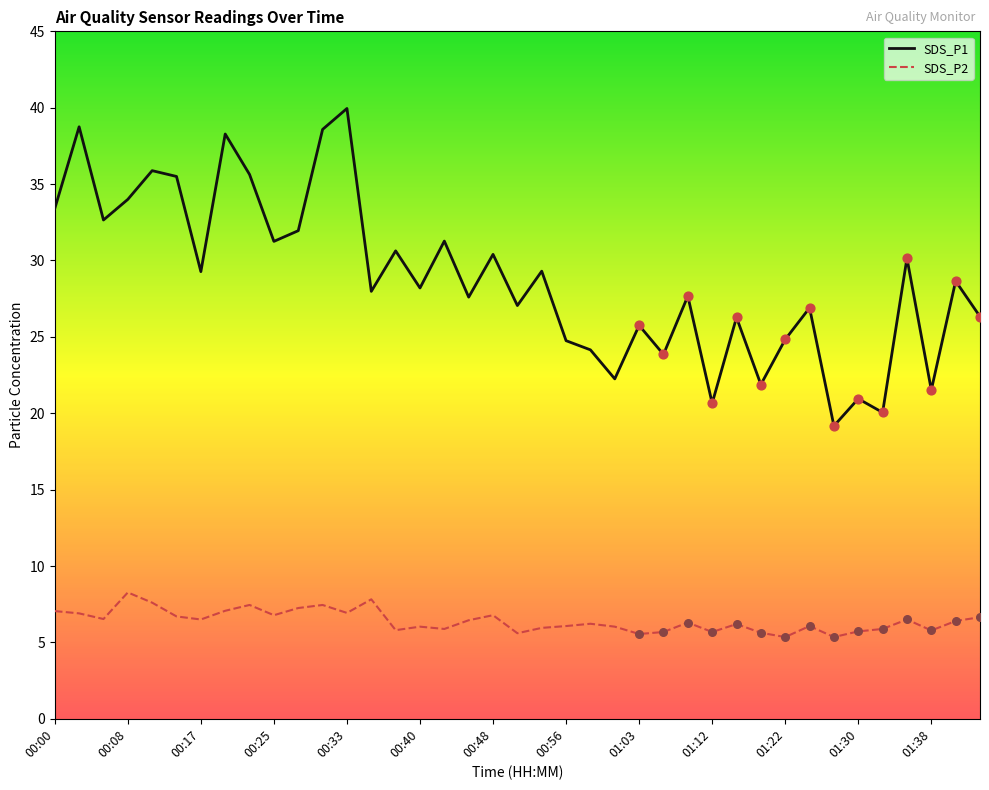

Which series has the largest total across all categories?

SDS_P1